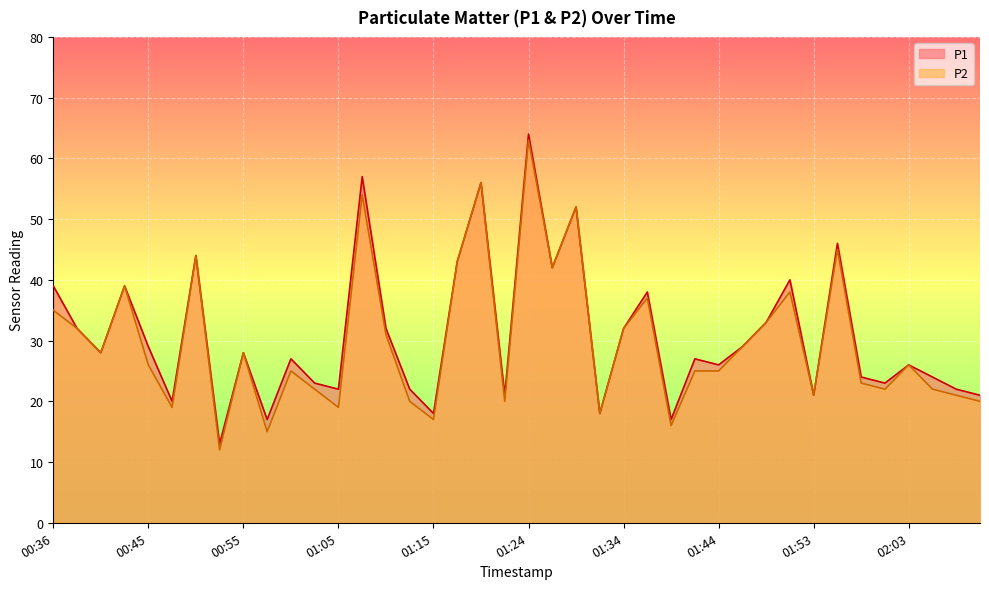

List the series in order of their overall mean, highest first.

P1, P2